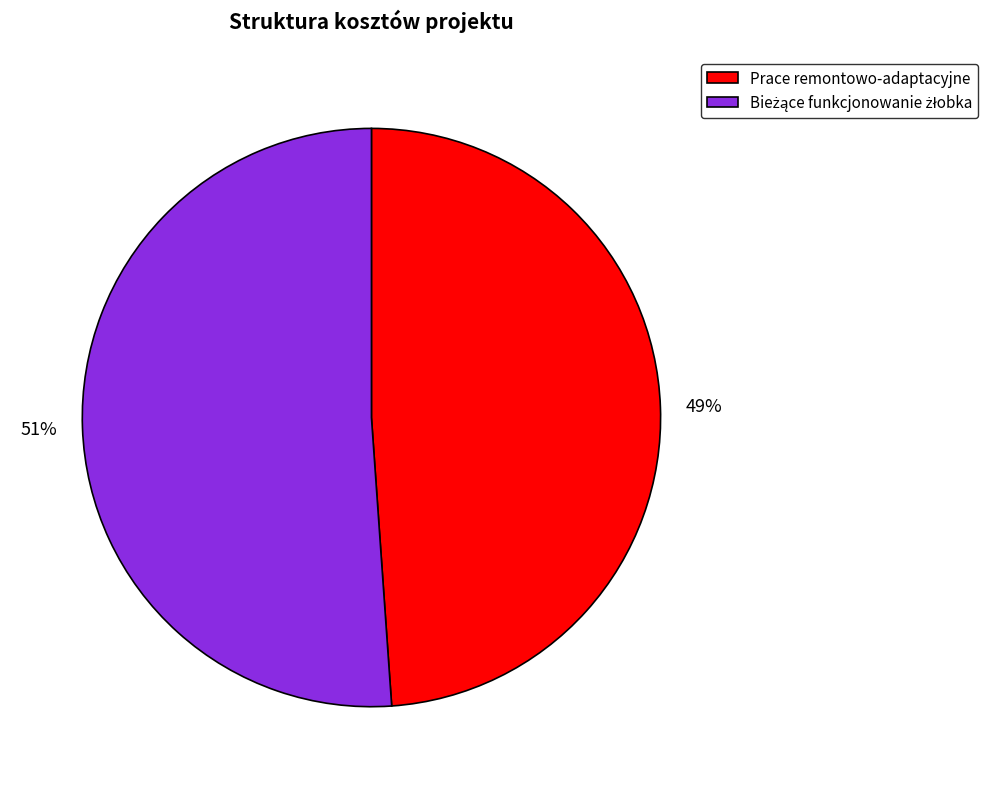

To the nearest percent, what percentage of the pie is Prace remontowo-adaptacyjne?

49%